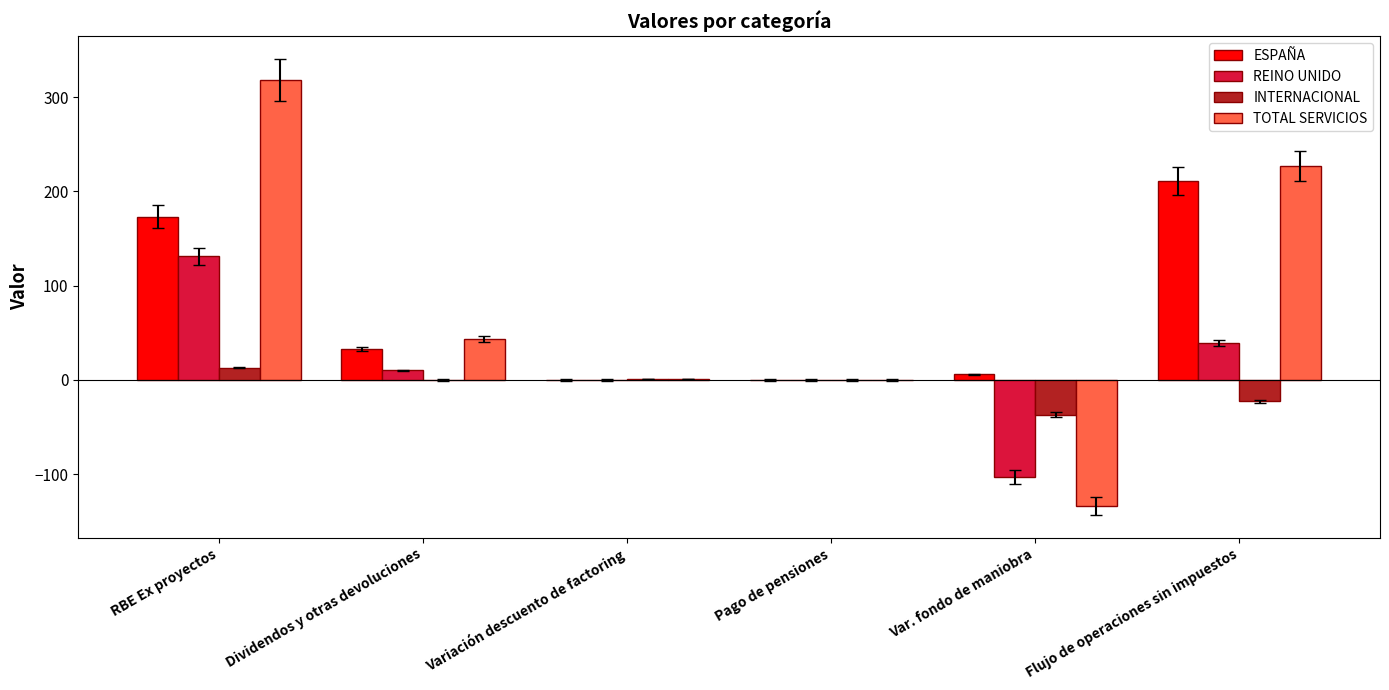

The value of ESPAÑA at RBE Ex proyectos is 173. True or false?

True